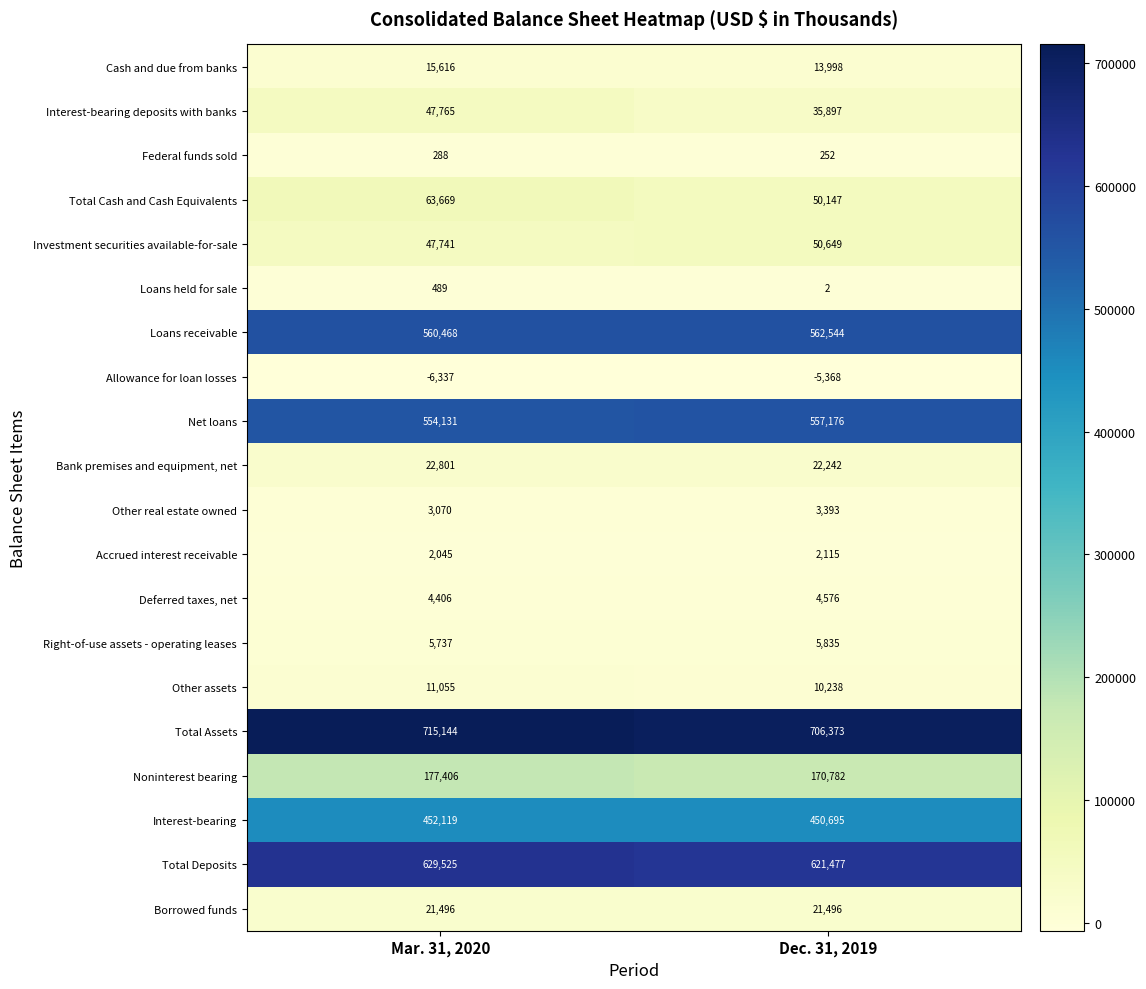

Which series has the largest range (max minus min)?

Total Cash and Cash Equivalents